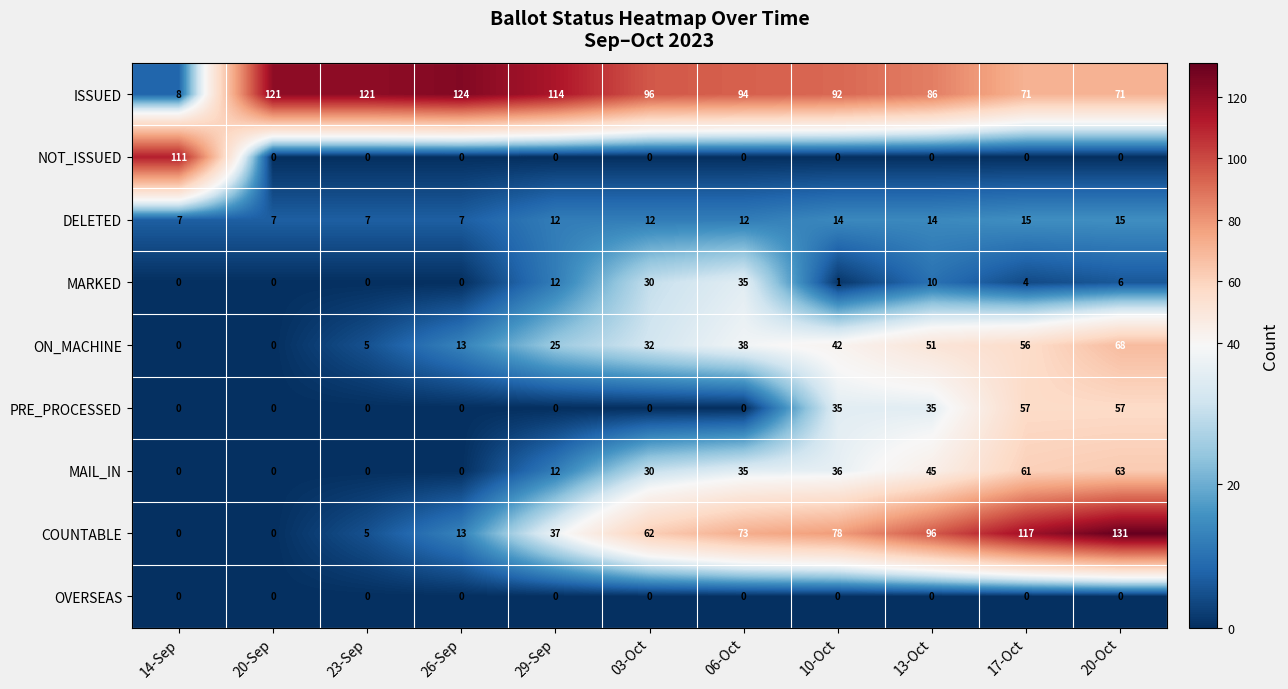

Which category has the highest value across all series?

20-Oct